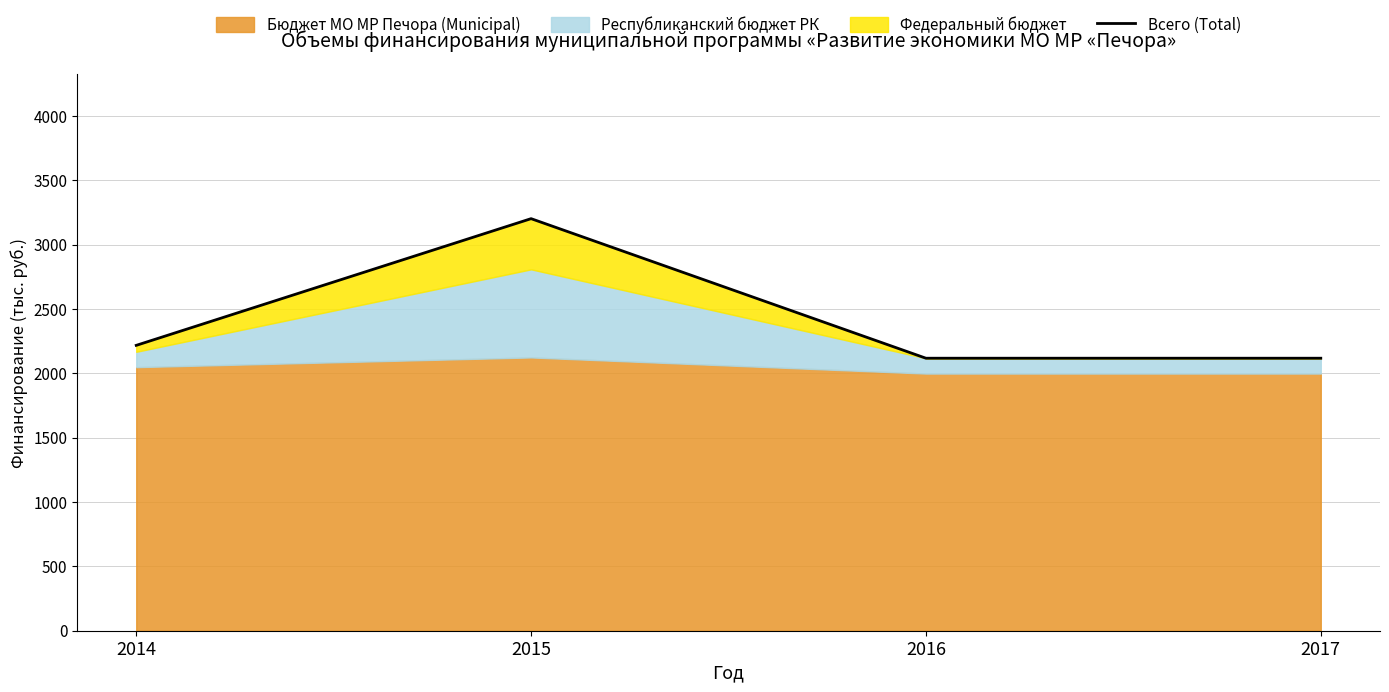

What is the change in value from 2015 to 2016?

-1084.2